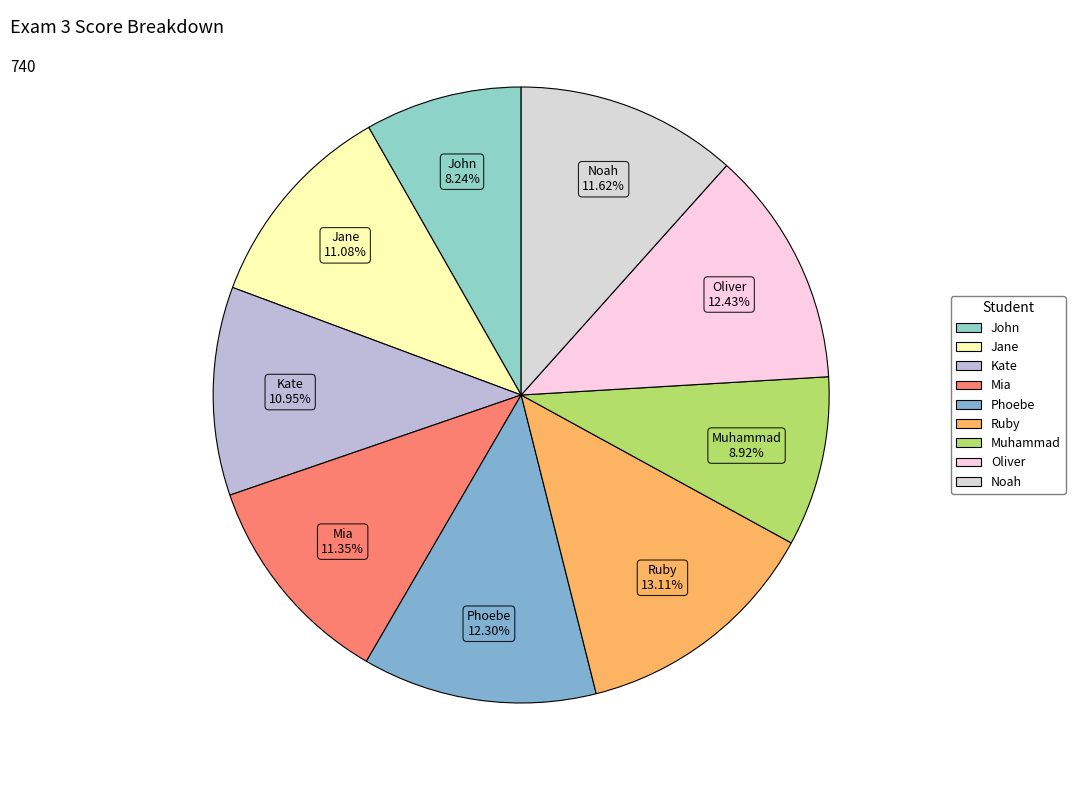

Count the number of slices in the pie.

9